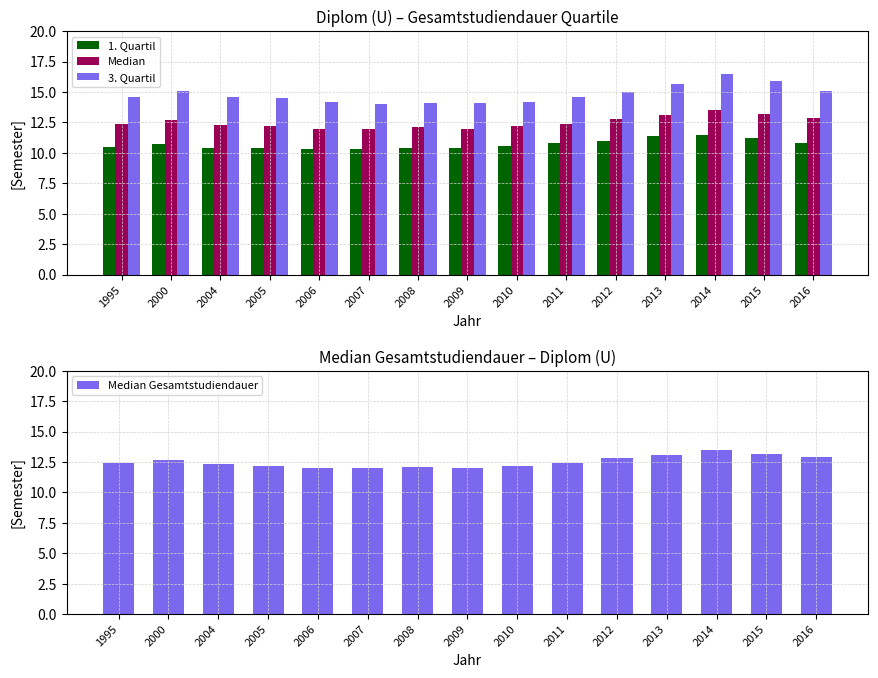

Reading right to left, list all the values displayed in this chart.

1. Quartil: 10.8	11.2	11.5	11.4	11.0	10.8	10.6	10.4	10.4	10.3	10.3	10.4	10.4	10.7	10.5
Median: 12.9	13.2	13.5	13.1	12.8	12.4	12.2	12.0	12.1	12.0	12.0	12.2	12.3	12.7	12.4
3. Quartil: 15.1	15.9	16.5	15.7	15.0	14.6	14.2	14.1	14.1	14.0	14.2	14.5	14.6	15.1	14.6
Median Gesamtstudiendauer: 12.9	13.2	13.5	13.1	12.8	12.4	12.2	12.0	12.1	12.0	12.0	12.2	12.3	12.7	12.4